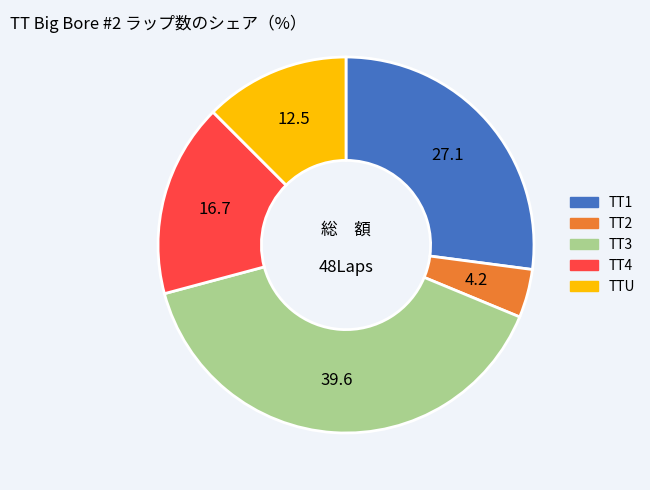

Count the number of slices in the pie.

5